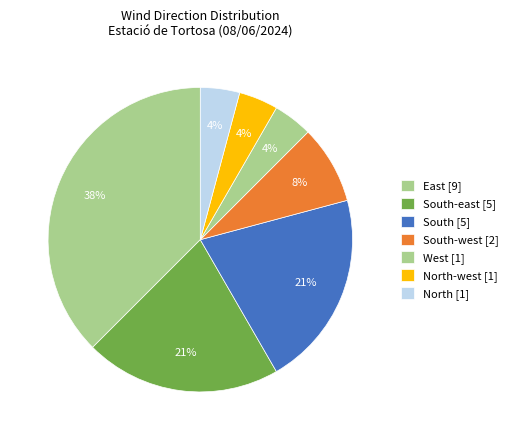

Count the number of slices in the pie.

7